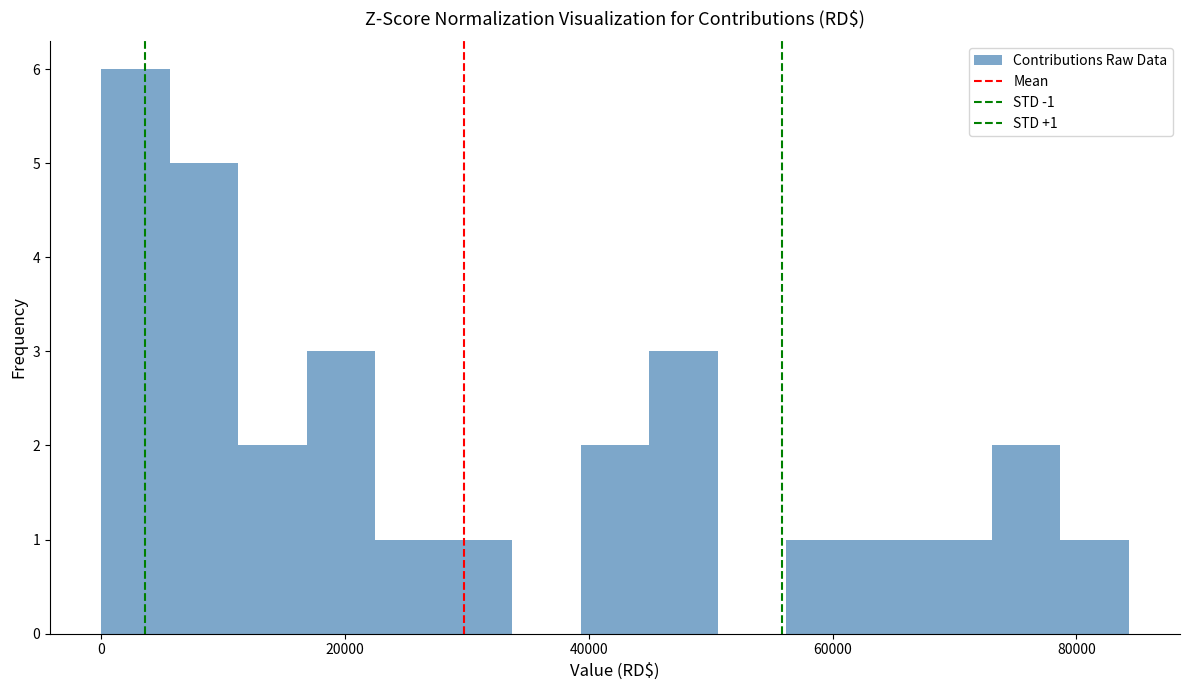

Around what value on the x-axis is the tallest bar? Give the approximate position of its centre, as read against the axis.

2000